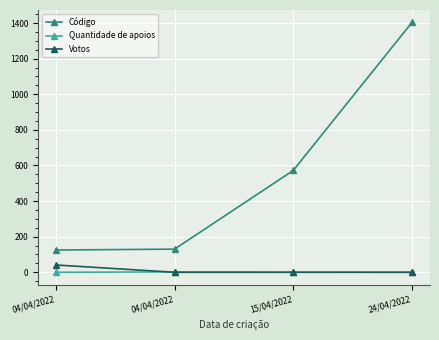

Between 15/04/2022 and 04/04/2022, which is larger?

15/04/2022